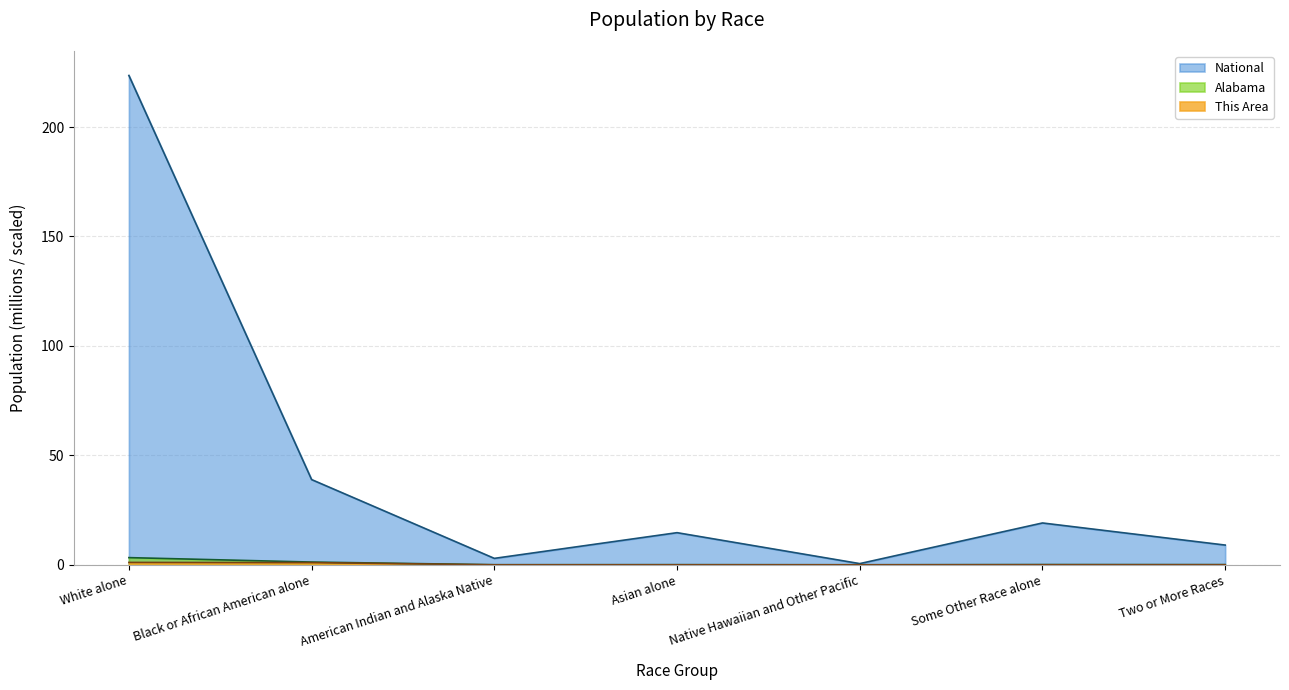

Rank the series at Some Other Race alone from highest to lowest value.

National, Alabama, This Area